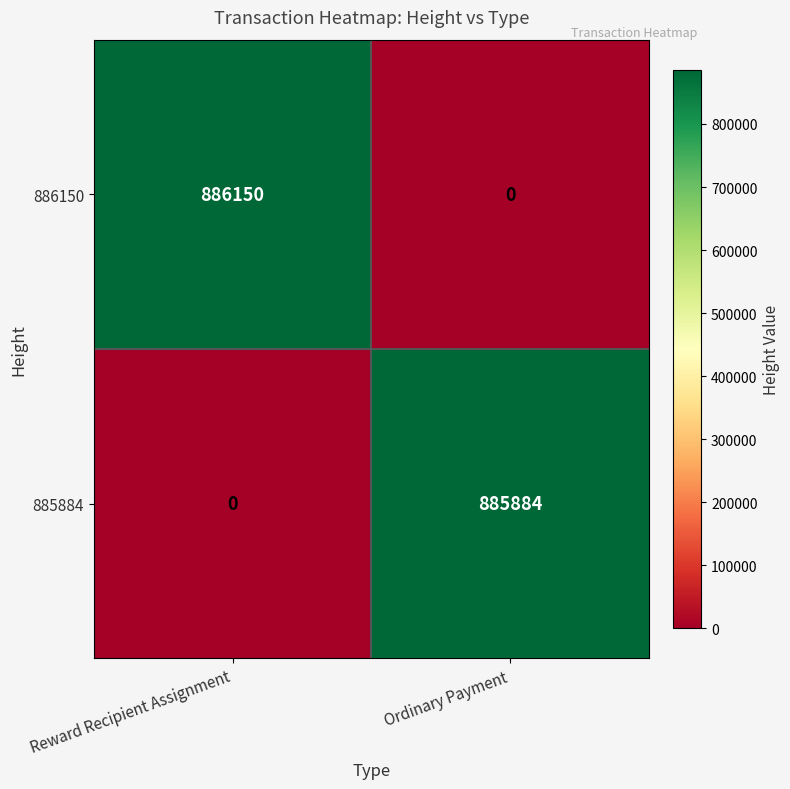

At how many categories does at least one series exceed 177969?

2